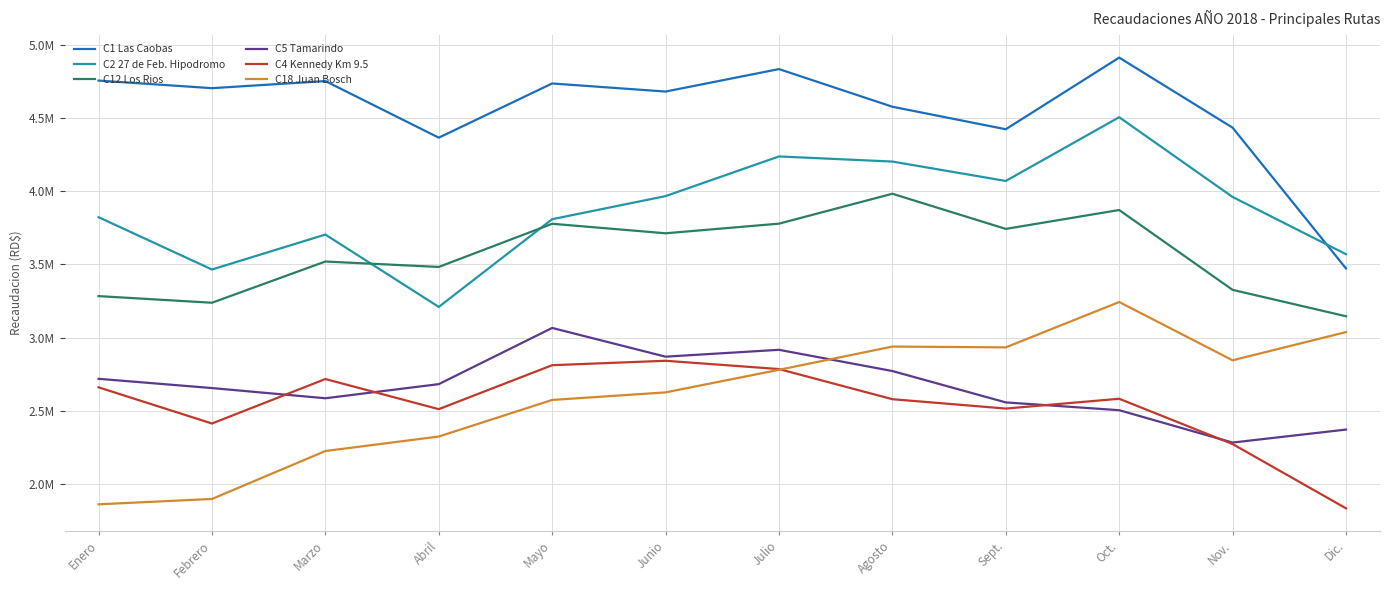

What position from the right is Dic.?

1